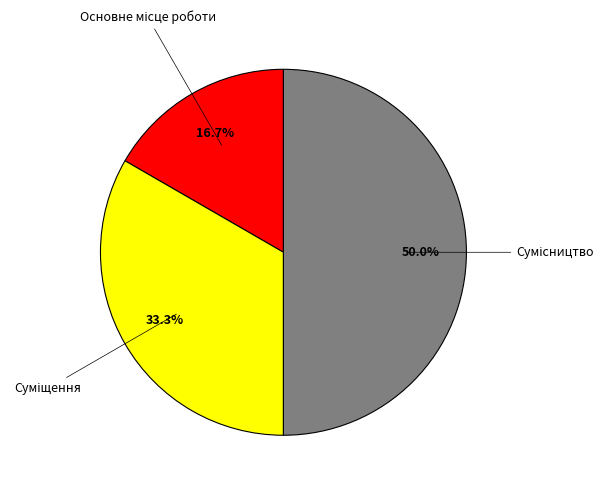

To the nearest percent, what is the average slice percentage?

33%